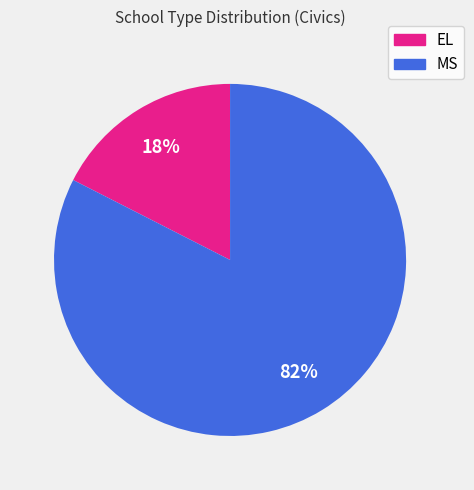

To the nearest percent, what is the average slice percentage?

50%